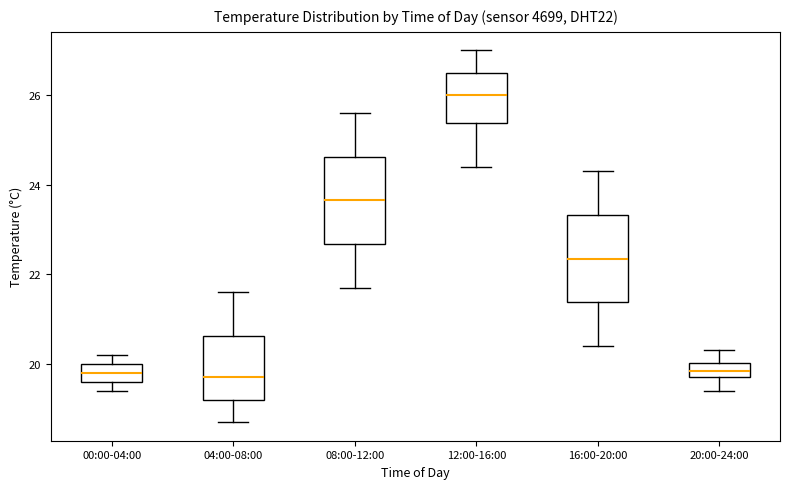

Reading left to right, read every box against the y-axis: the position of its median line, the range the box covers, and the ends of its whiskers. The values are not printed on the chart, so give them approximately, as read against the axis.

00:00-04:00: median 19.8, box 19.6 to 20.0, whiskers 19.4 to 20.2
04:00-08:00: median 19.8, box 19.2 to 20.6, whiskers 18.8 to 21.6
08:00-12:00: median 23.6, box 22.6 to 24.6, whiskers 21.8 to 25.6
12:00-16:00: median 26.0, box 25.4 to 26.6, whiskers 24.4 to 27.0
16:00-20:00: median 22.4, box 21.4 to 23.4, whiskers 20.4 to 24.4
20:00-24:00: median 19.8 (inside the box), box 19.8 to 20.0, whiskers 19.4 to 20.4